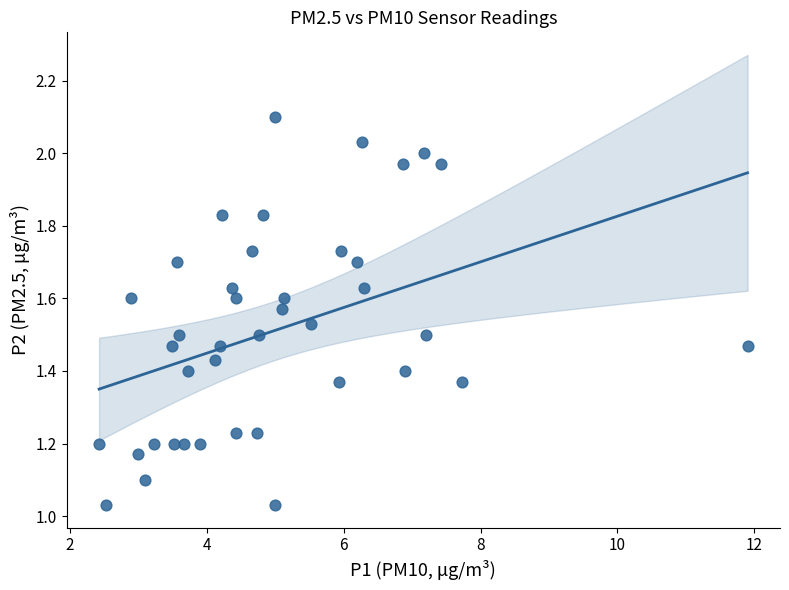

What is the range of Y values (max minus min)?

1.1